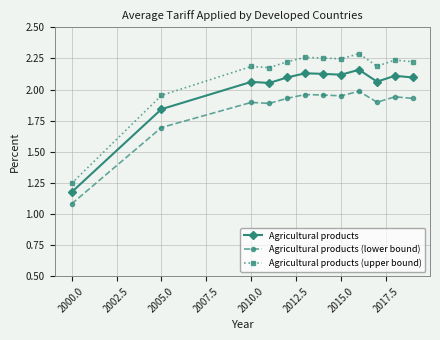

What is the difference between the maximum and second lowest values in the Agricultural products series?

0.3